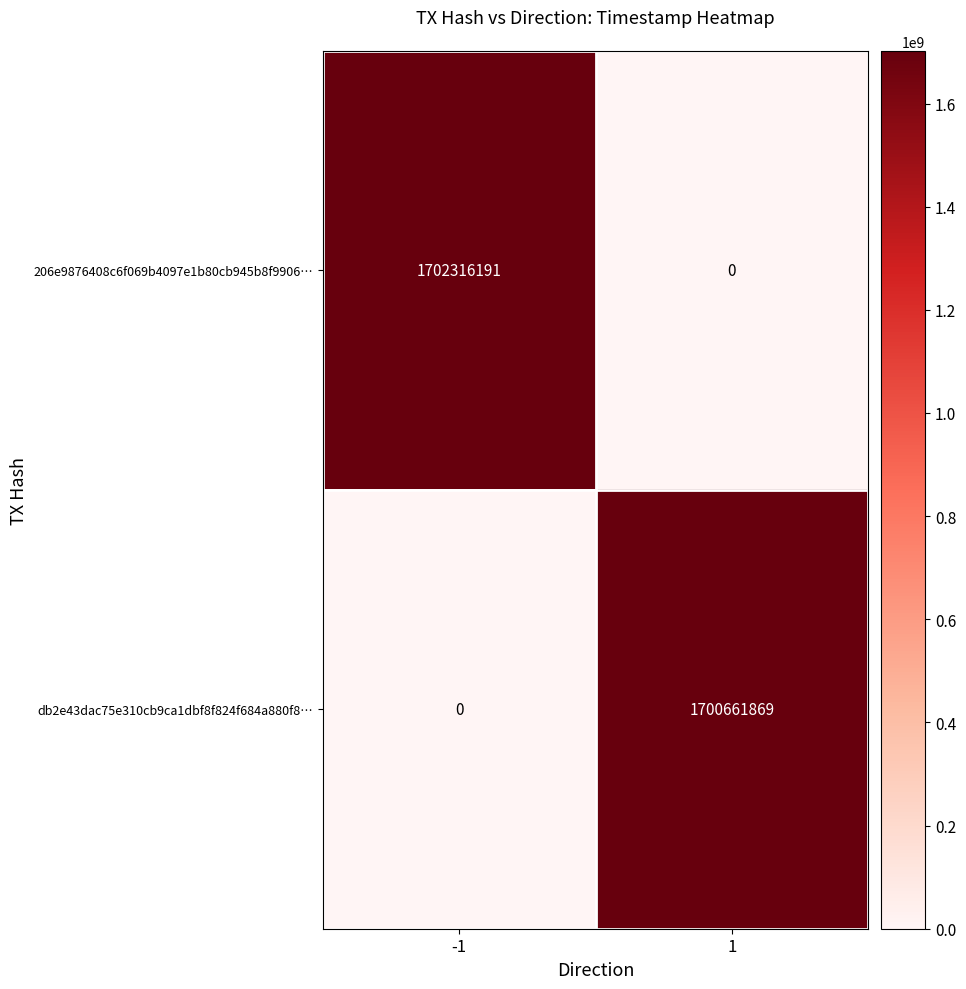

Which label corresponds to the largest value in the chart?

-1